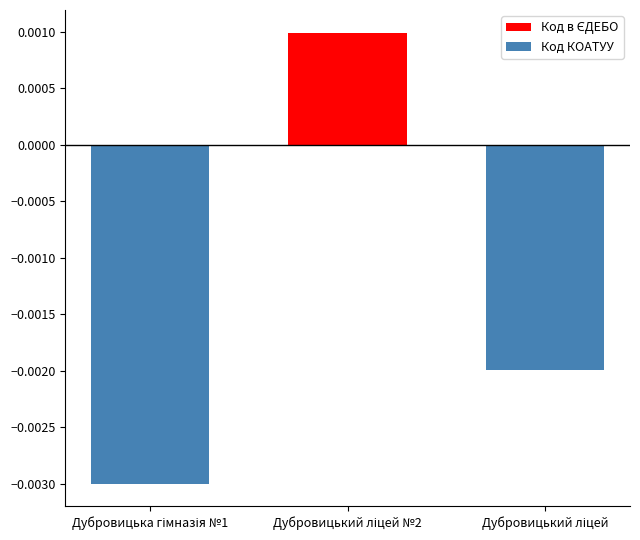

Is it true that Код в ЄДЕБО equals 0.0 at Дубровицька гімназія №1?

True